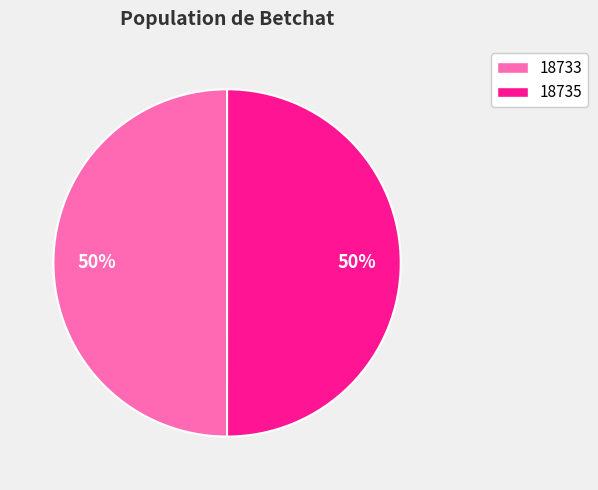

To the nearest percent, what is the combined percentage of 18733 and 18735?

100%